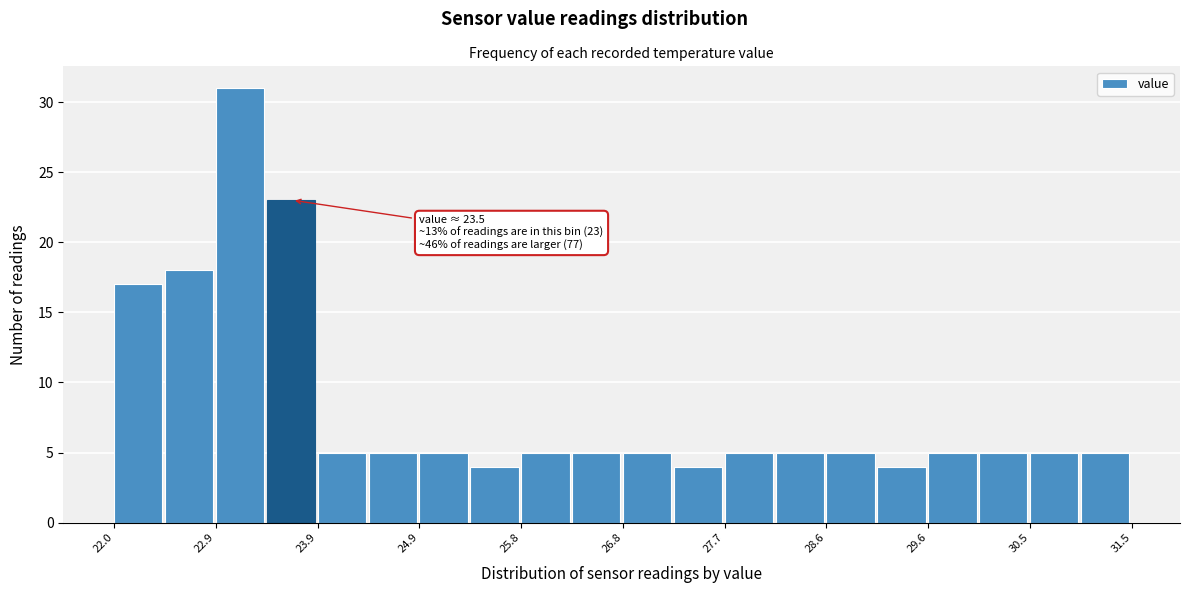

Over which range of the x-axis is the bar tallest?

23.0 to 23.4